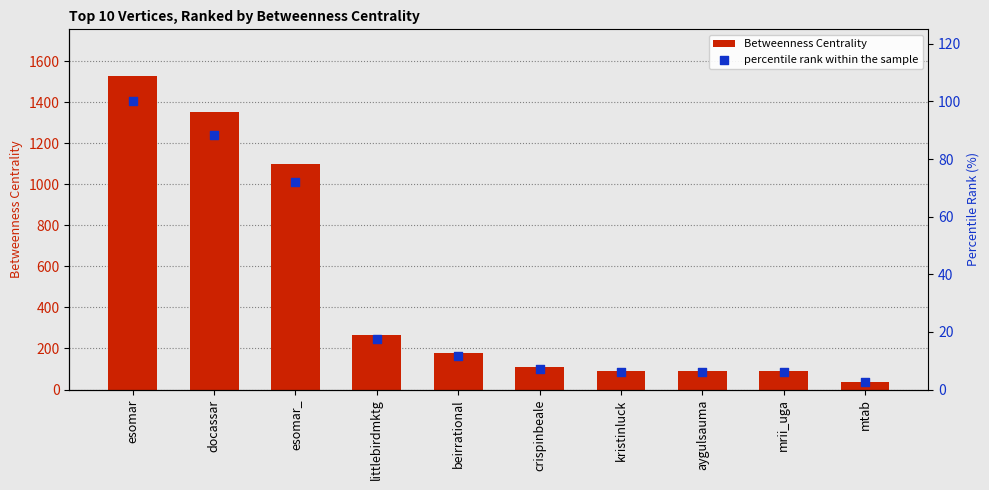

At which category is the sum across all series the highest?

esomar